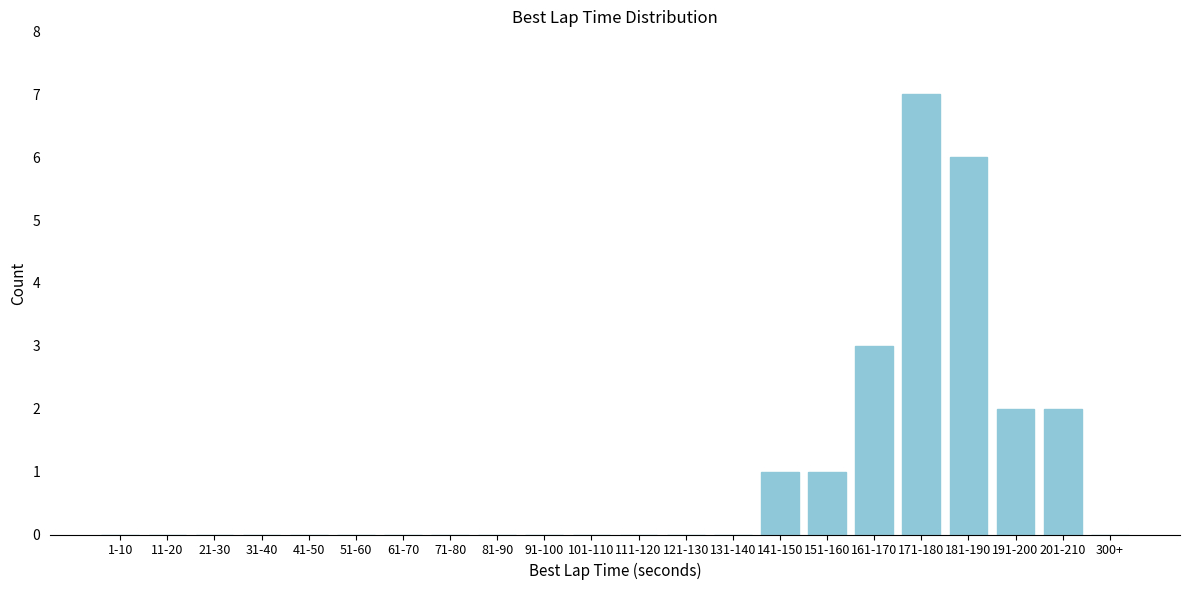

Reading left to right, extract all data points from this chart.

1-10=0	11-20=0	21-30=0	31-40=0	41-50=0	51-60=0	61-70=0	71-80=0	81-90=0	91-100=0	101-110=0	111-120=0	121-130=0	131-140=0	141-150=1	151-160=1	161-170=3	171-180=7	181-190=6	191-200=2	201-210=2	300+=0